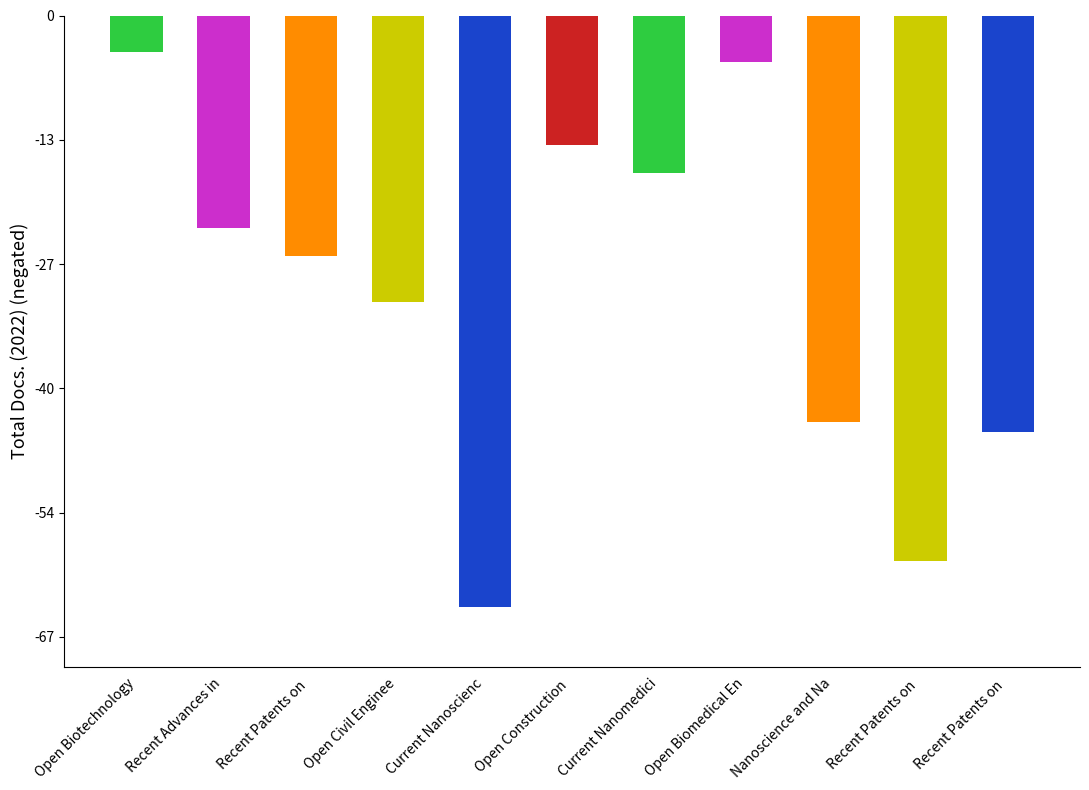

What value does the data have at Nanoscience and Na?

-44